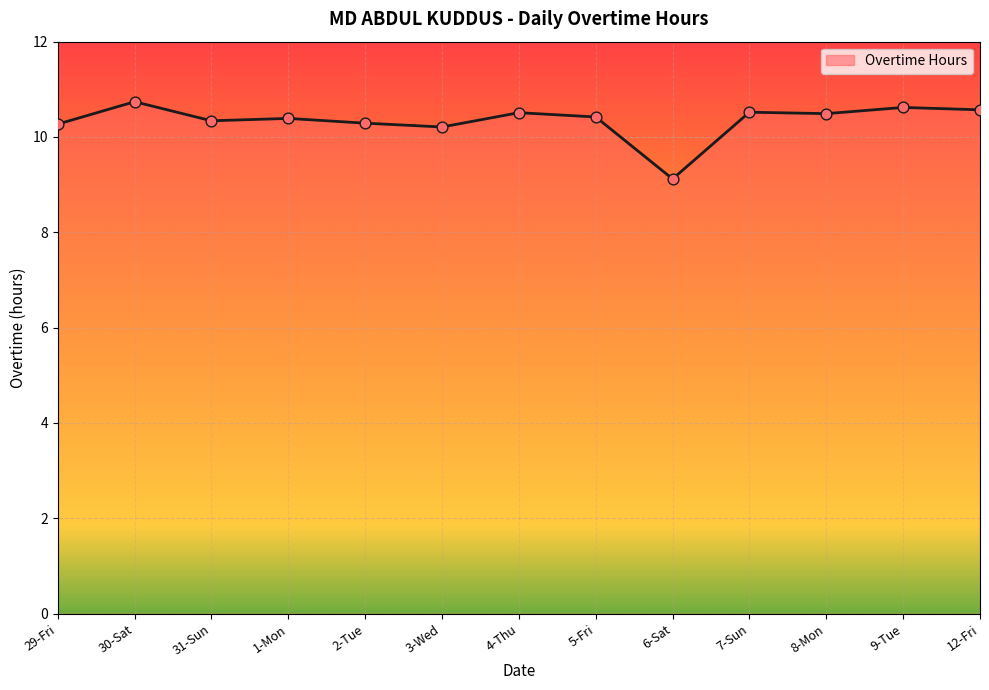

What is the ratio of the value at 2-Tue to the value at 8-Mon?

1.0